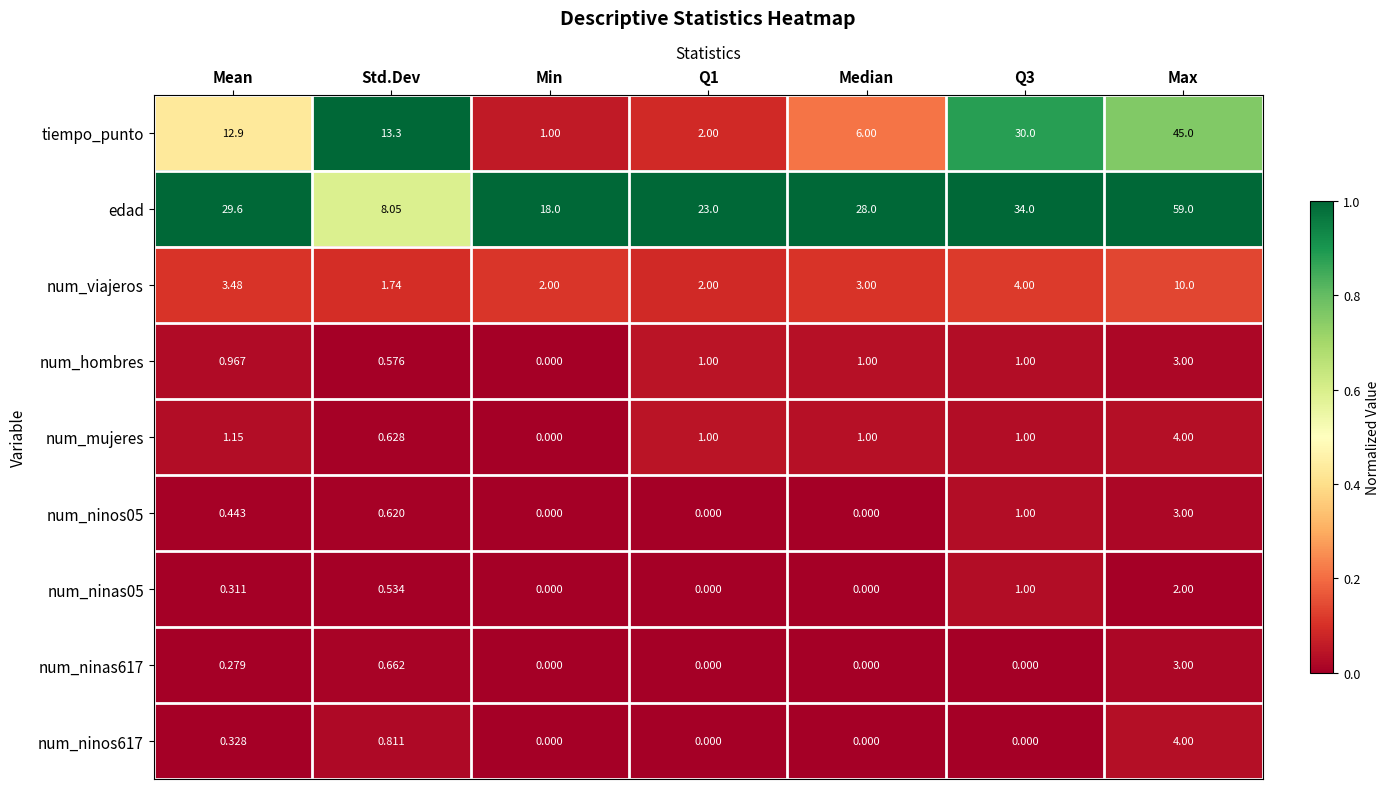

Which series has the largest total across all categories?

edad